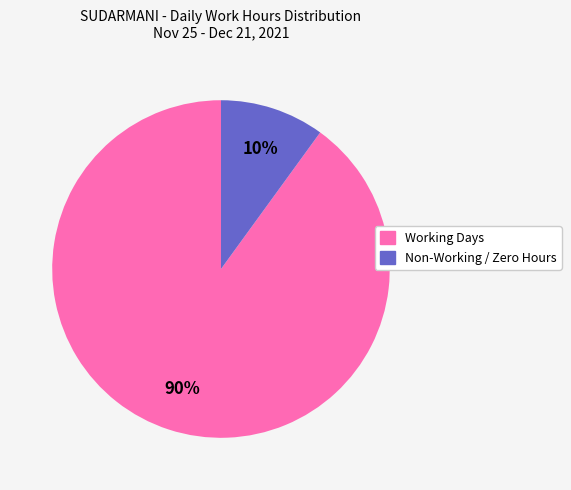

To the nearest percent, what is the difference between the largest and smallest slice percentages?

80%